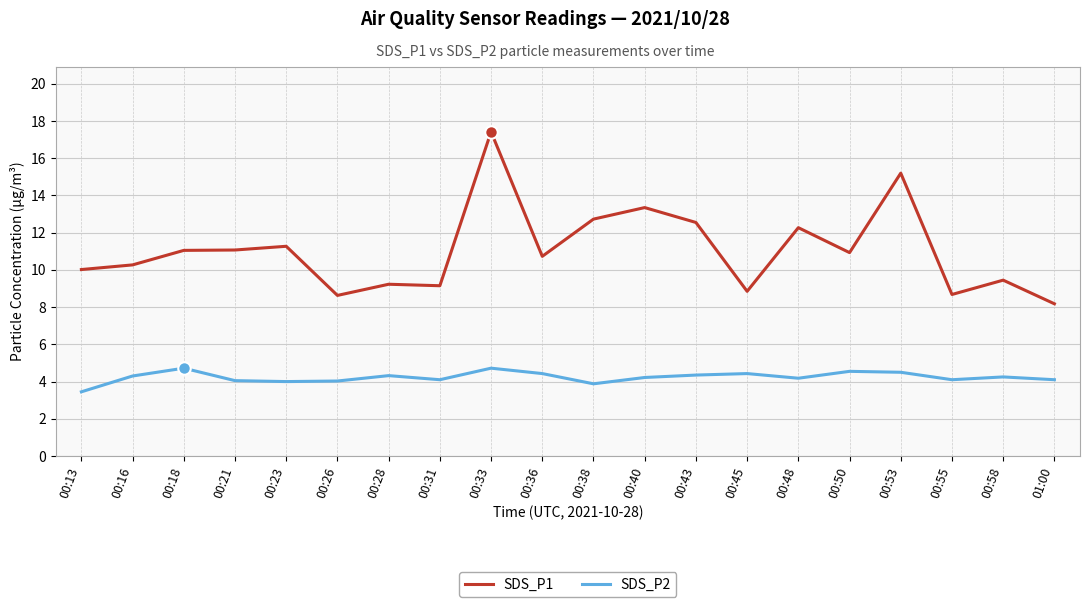

Which series has the largest total across all categories?

SDS_P1